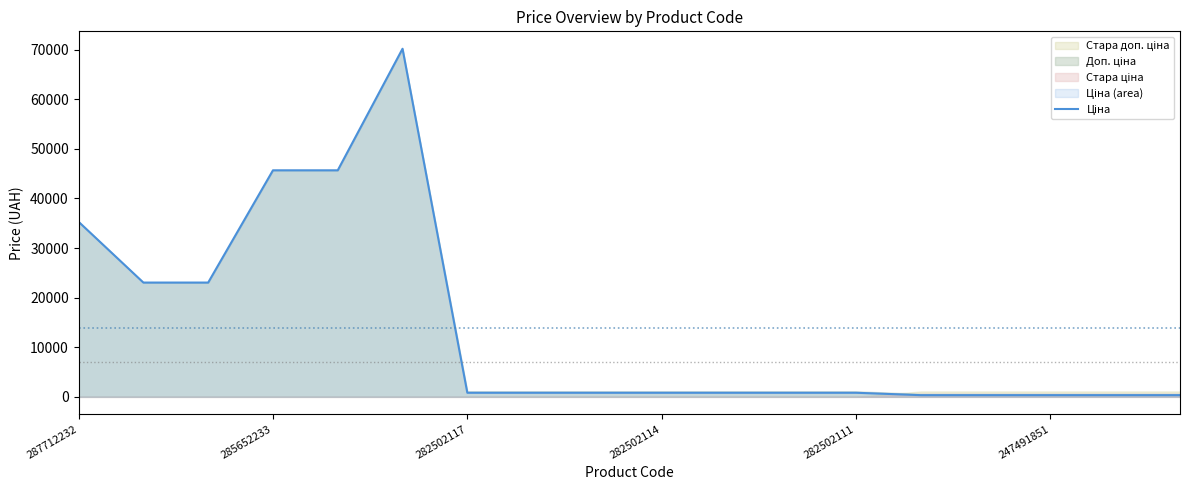

What is the difference between the maximum and second lowest values?

69839.5